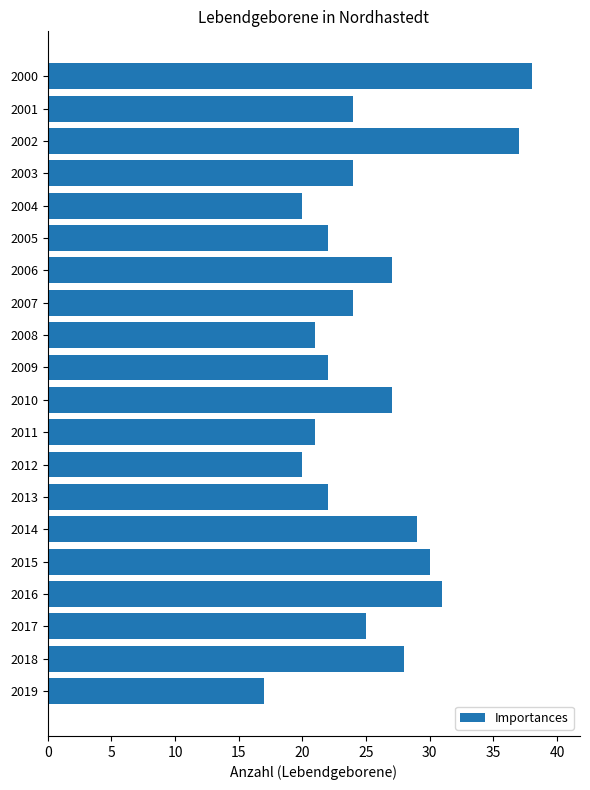

Reading bottom to top, transcribe all the data shown in this chart.

17	28	25	31	30	29	22	20	21	27	22	21	24	27	22	20	24	37	24	38